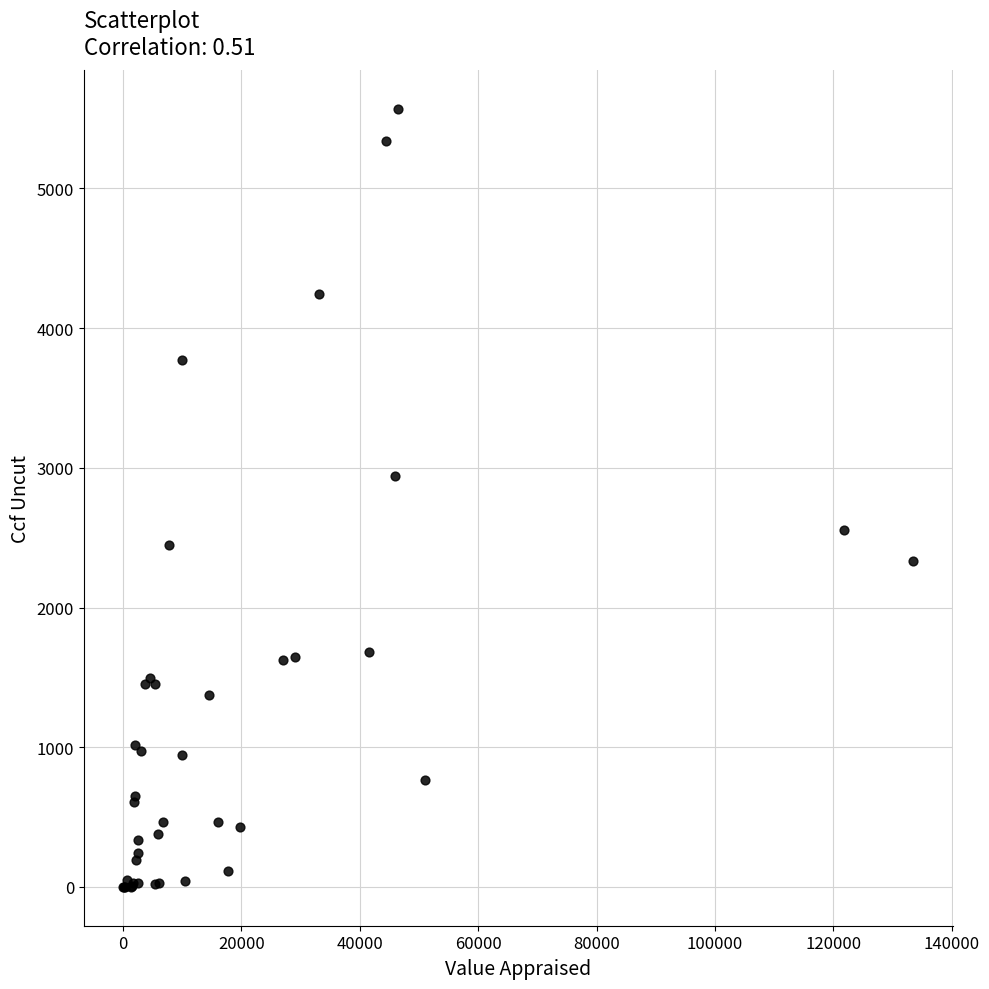

What Y value in the scatter plot is closest to 2784?

2941.3